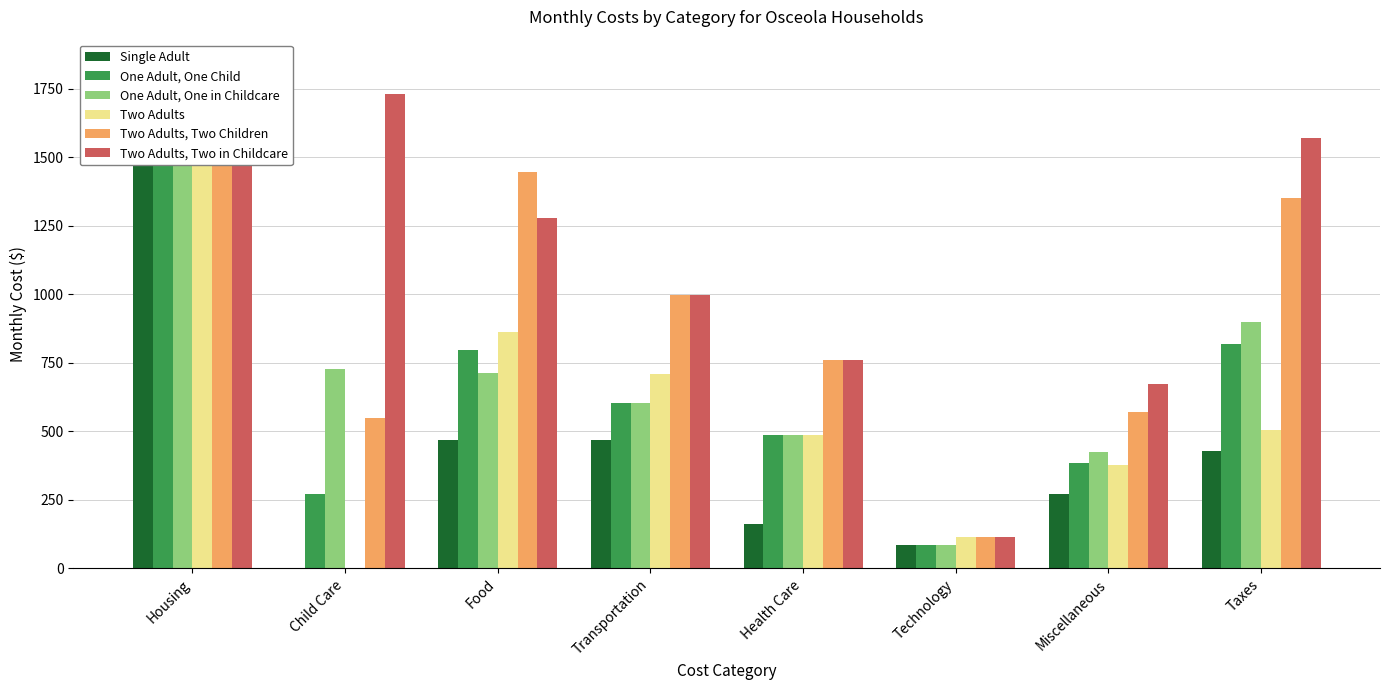

Reading right to left, extract all data points from this chart.

Single Adult: 428	270	86	162	469	470	0	1518
One Adult, One Child: 818	386	86	488	604	796	273	1617
One Adult, One in Childcare: 899	424	86	488	604	714	729	1617
Two Adults: 506	379	116	488	709	863	0	1617
Two Adults, Two Children: 1352	570	116	759	996	1447	547	1837
Two Adults, Two in Childcare: 1571	671	116	759	996	1277	1729	1837